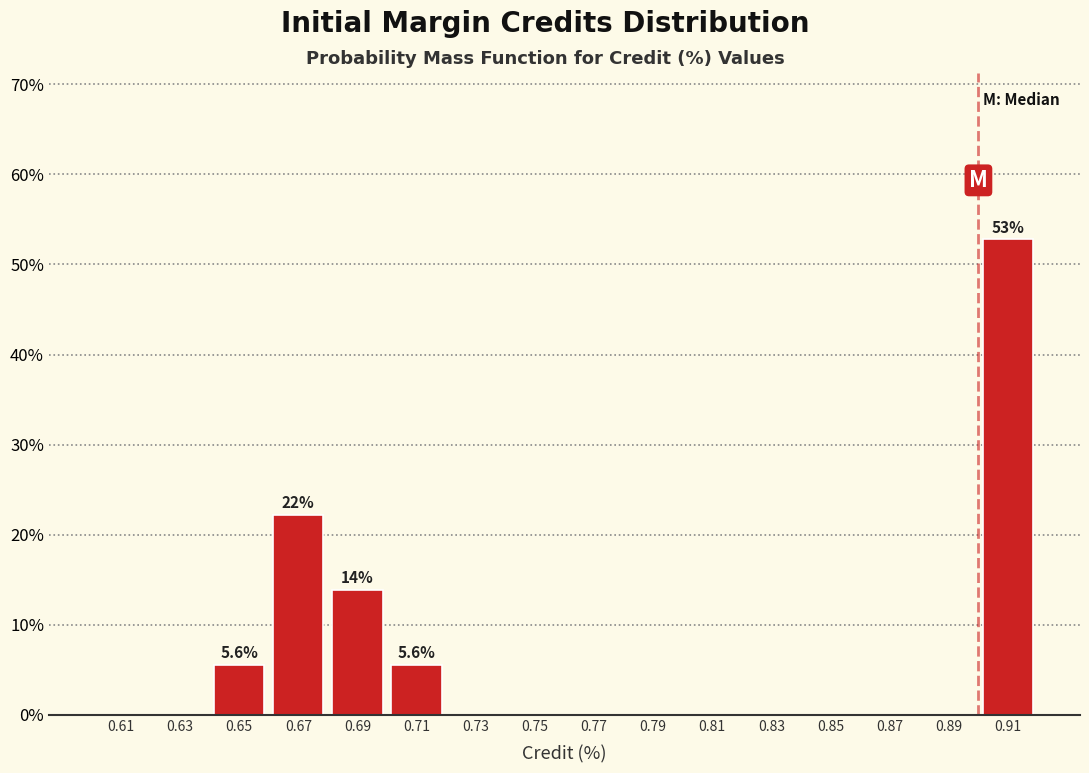

Over which range of the x-axis is the bar tallest?

0.90 to 0.92